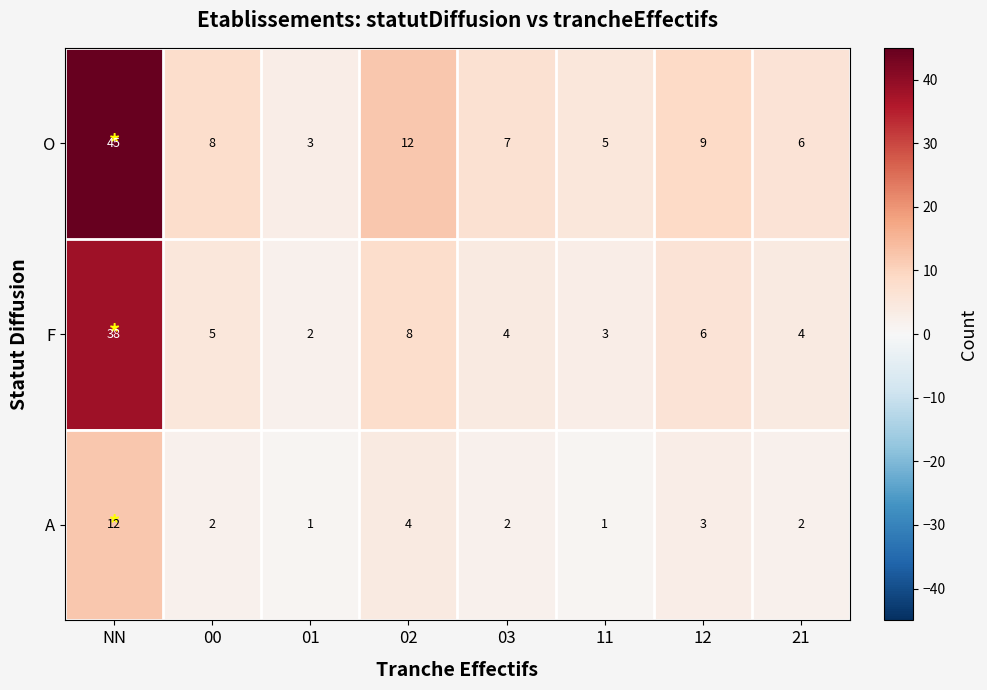

How many series are shown in this chart?

3